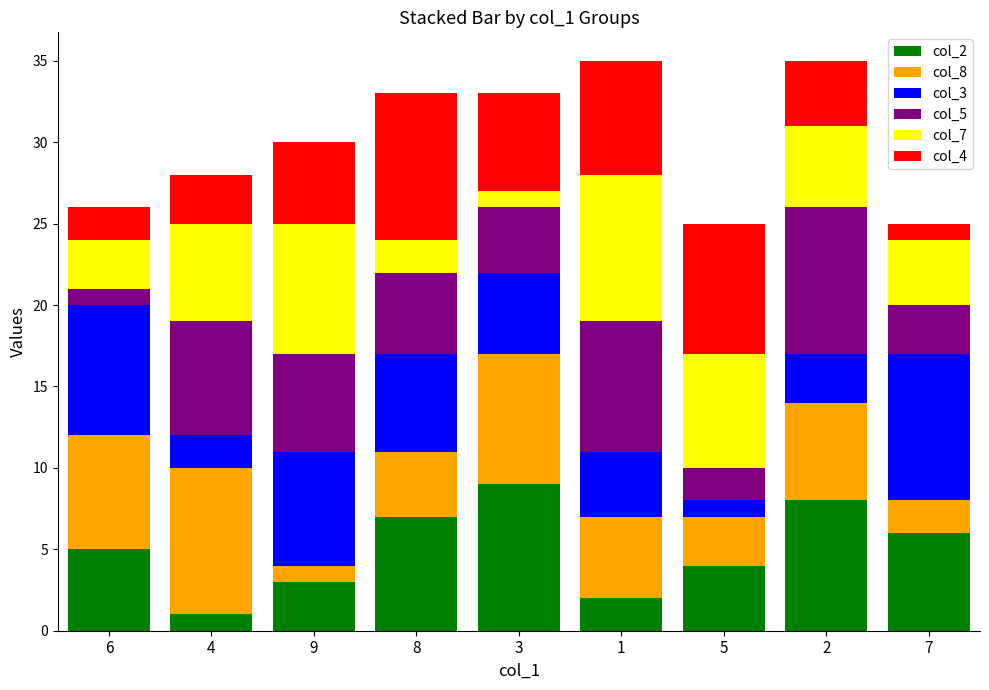

What is the average value of the col_2 series?

5